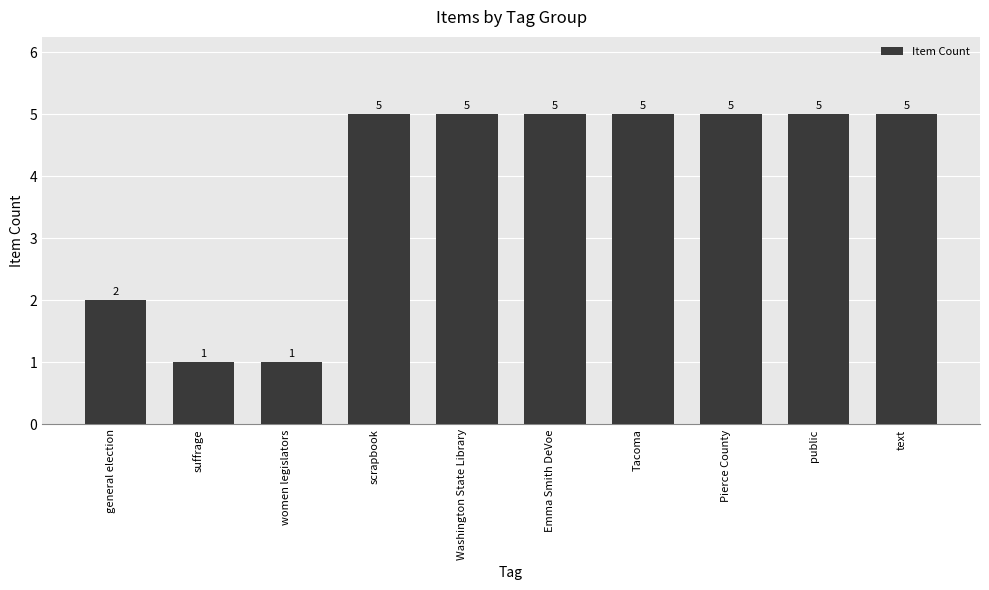

What position from the left is public?

9